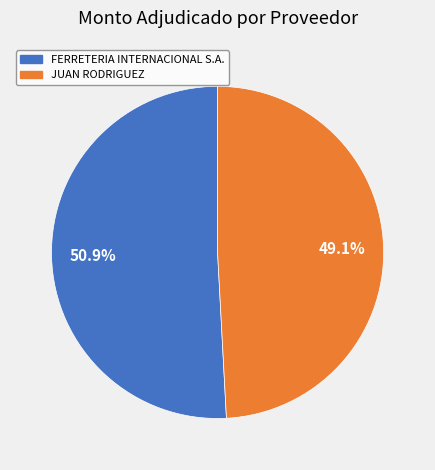

To the nearest percent, what is the average slice percentage?

50%